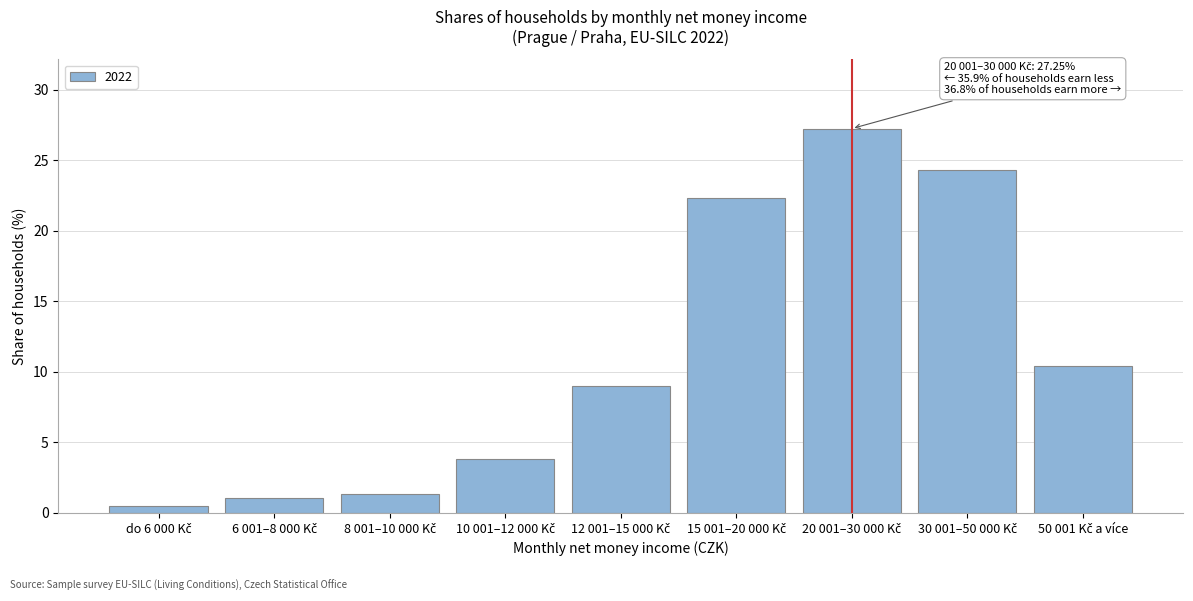

What is the value of the 3rd bar from the left?

1.4